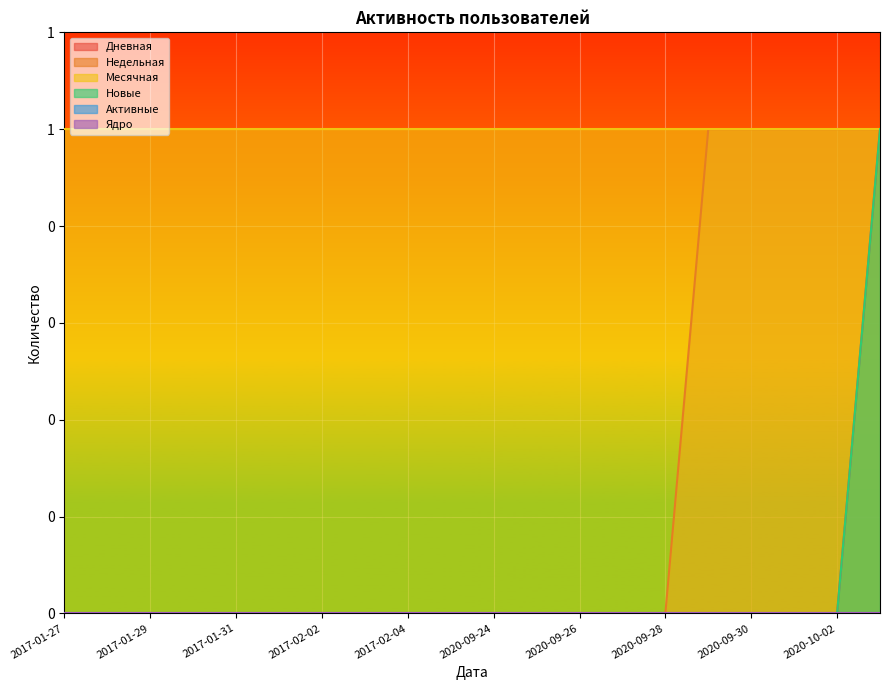

How many data points does each series have?

20